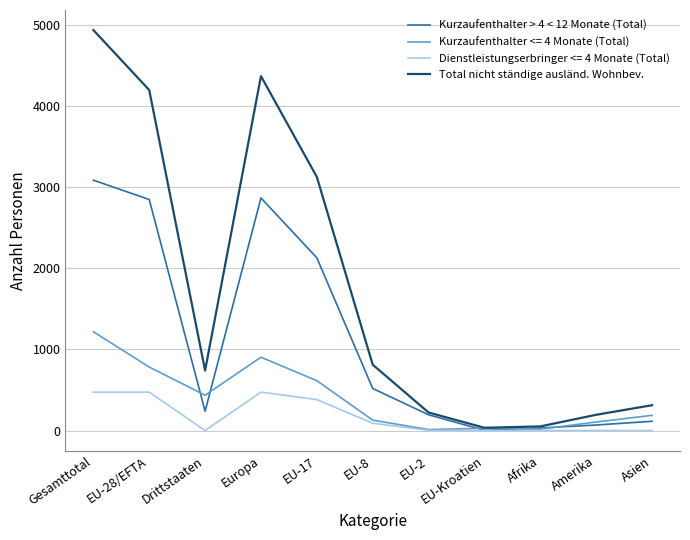

The value of Kurzaufenthalter > 4 < 12 Monate (Total) at EU-2 is 194. True or false?

True